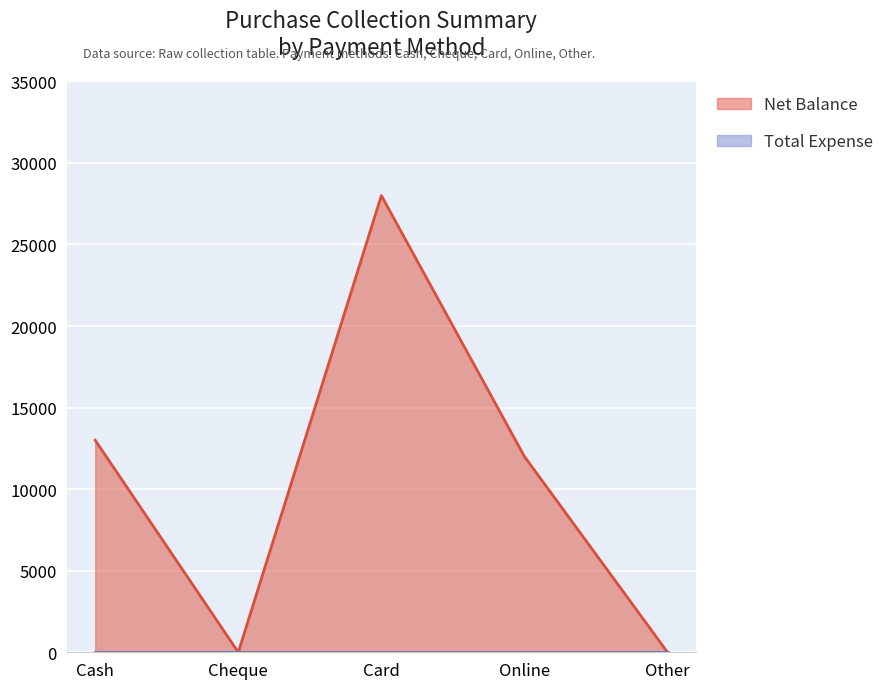

How many lines are shown in the chart?

2